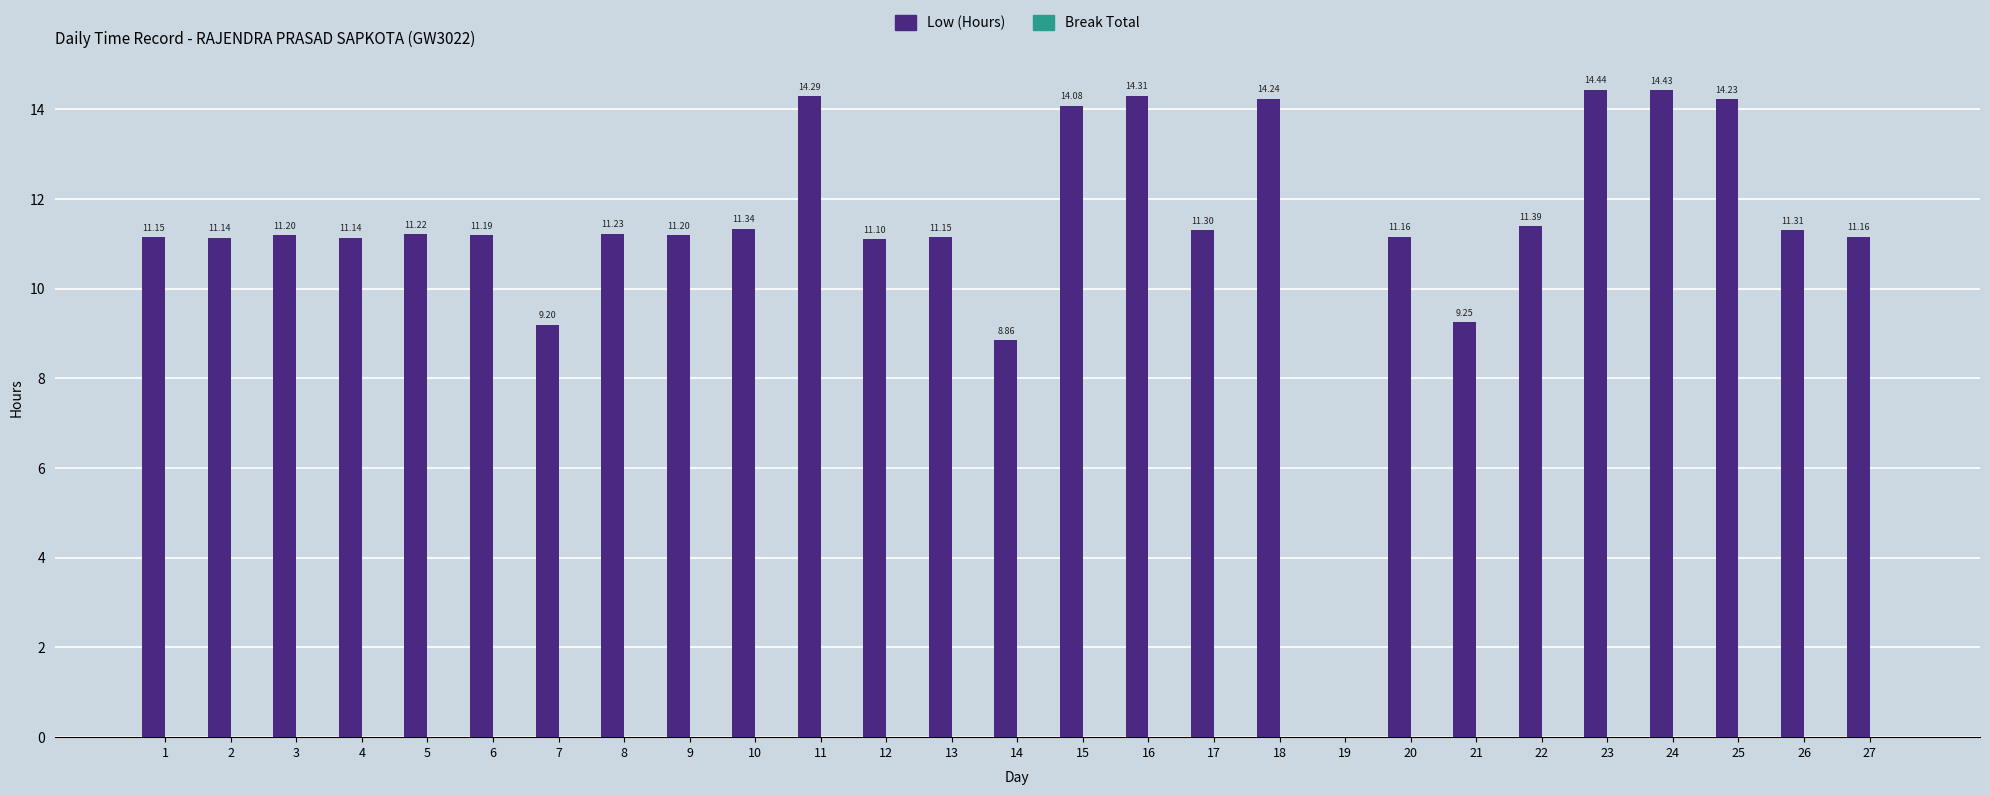

Count the number of values greater than 11.

23